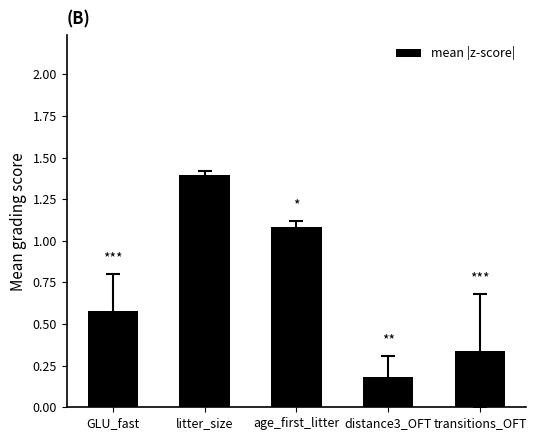

Is it true that the value at GLU_fast is 0.4?

False